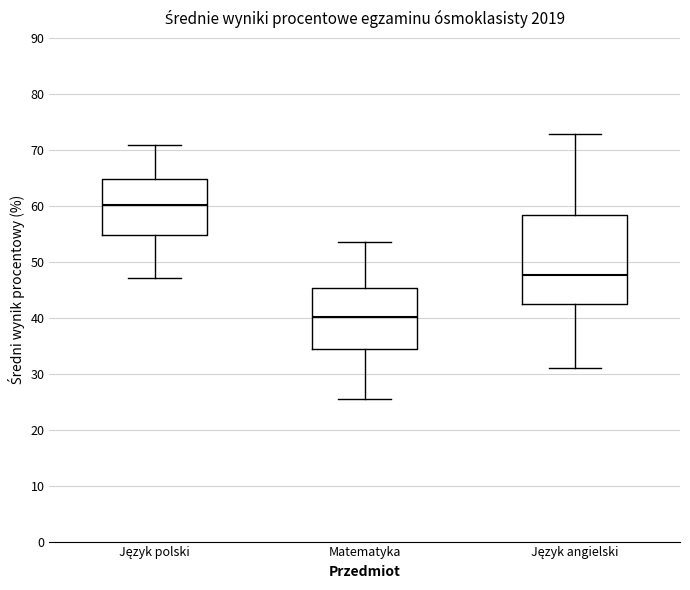

Where does the lower whisker of the box for Język polski end on the y-axis? The values are not printed on the chart, so give them approximately, as read against the axis.

47